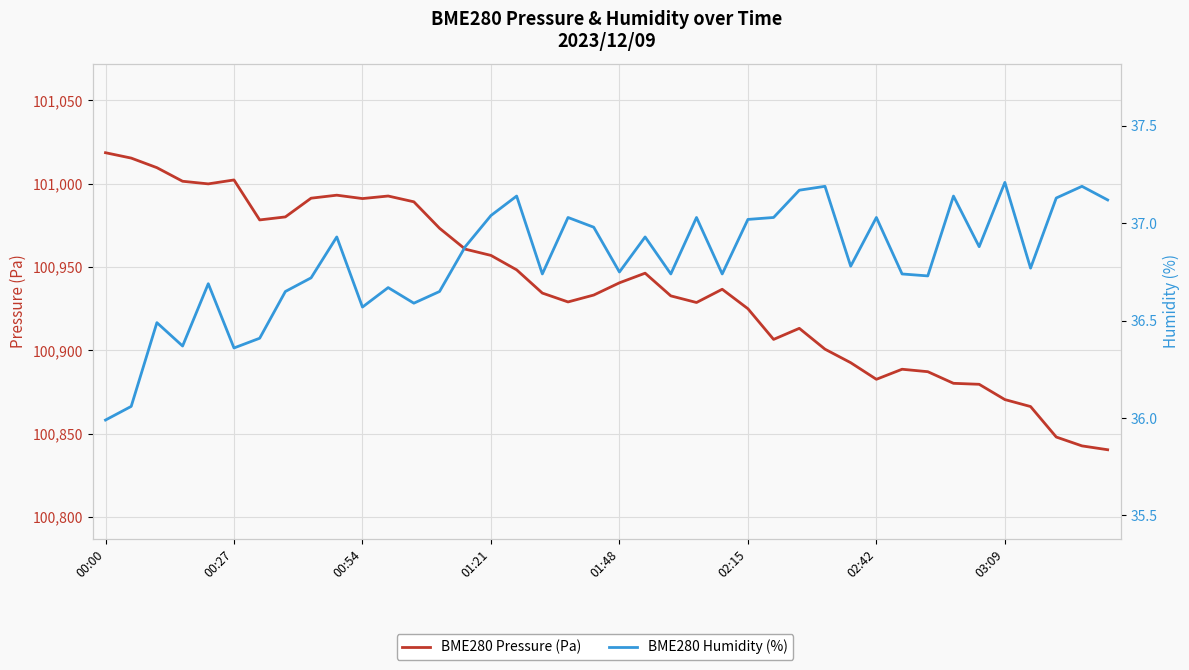

What is the maximum value for BME280 Humidity (%)?

37.2